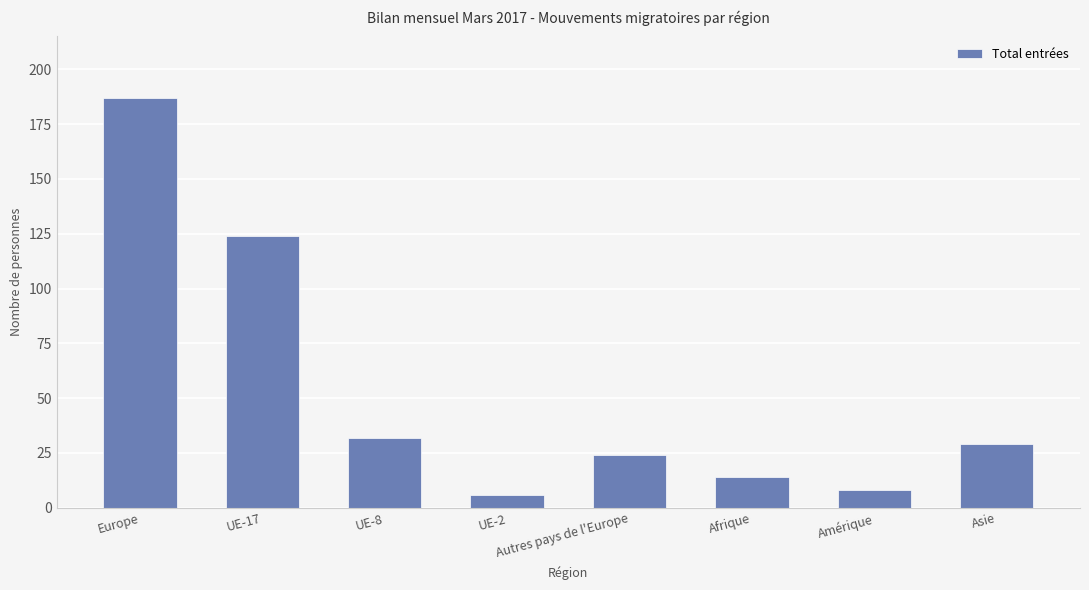

Which label corresponds to the smallest value in the chart?

UE-2